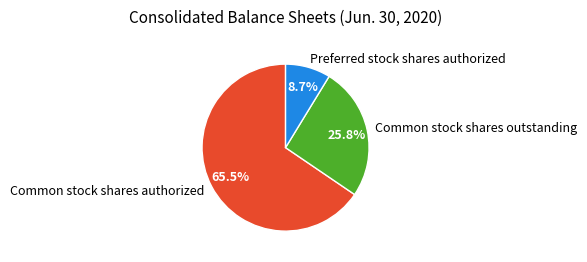

Do Preferred stock shares authorized and Common stock shares authorized together represent more than half of the pie?

Yes